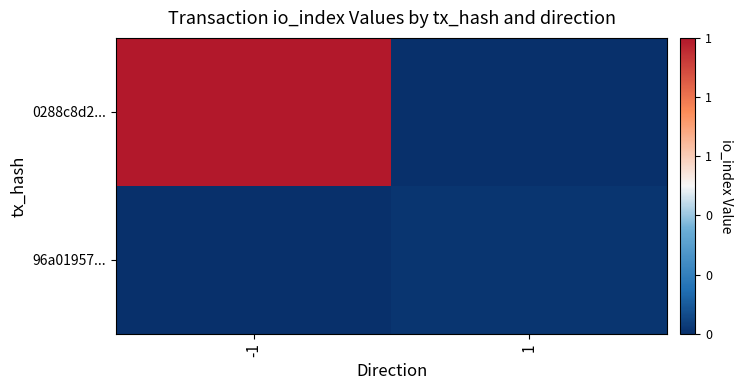

Which series has the widest spread of values?

0288c8d2...